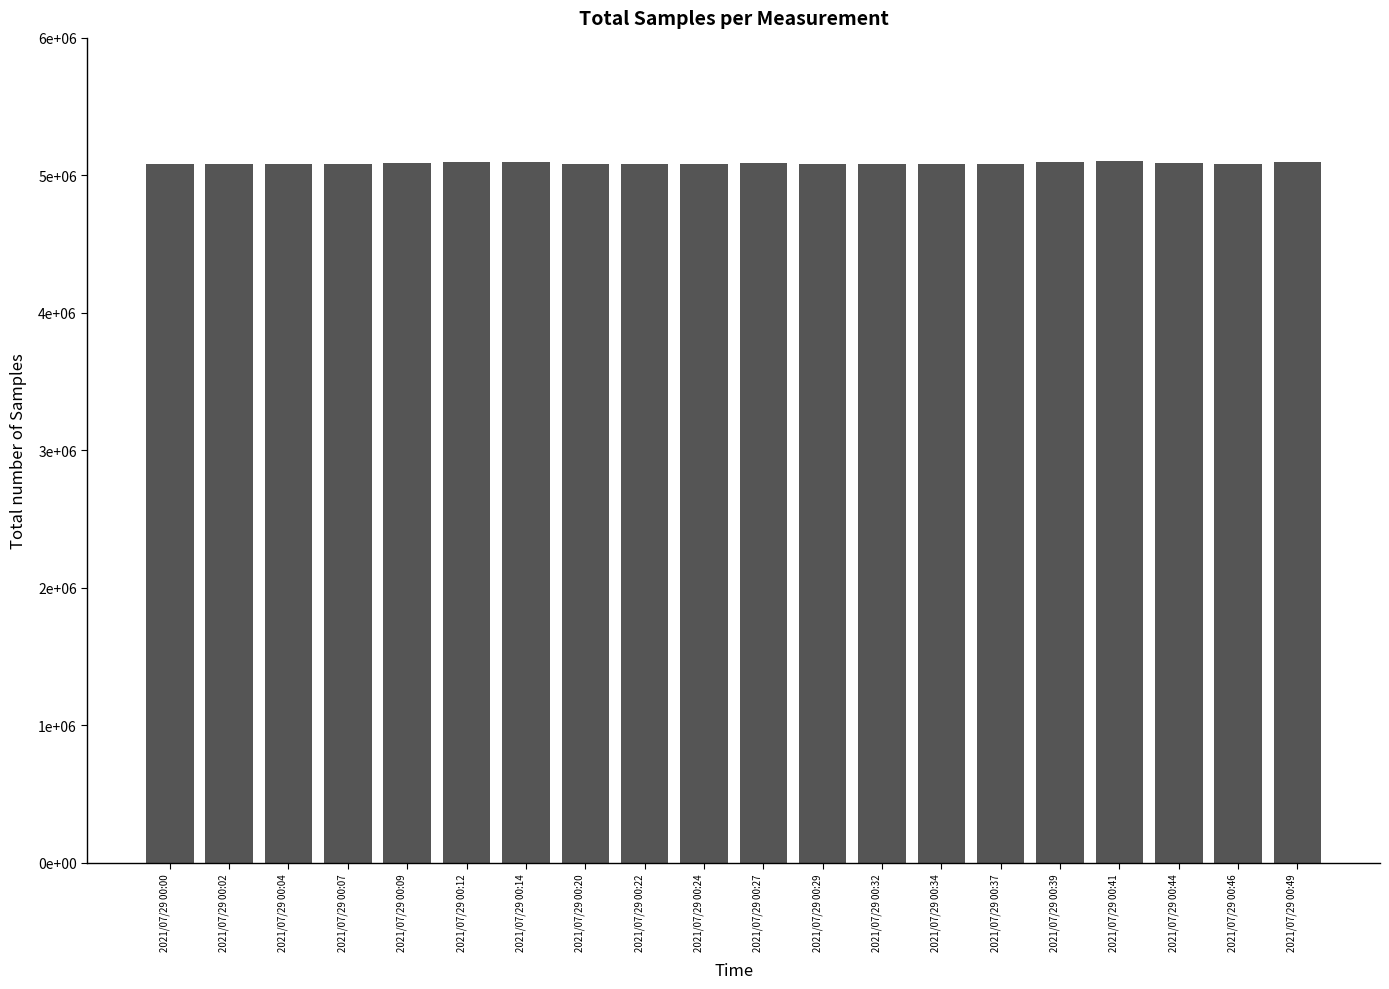

How many values exceed 5085300?

9